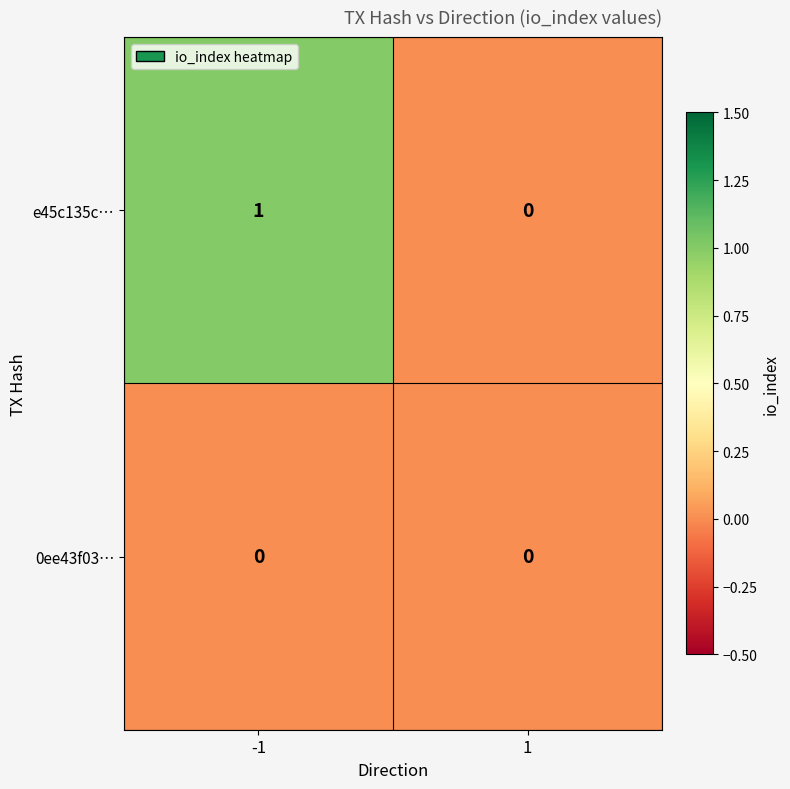

Between -1 and 1, which series saw the biggest shift?

e45c135c…